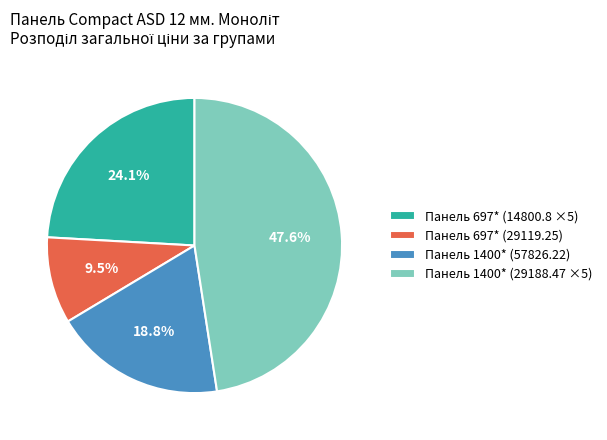

Which slice is the smallest?

Панель 697* (29119.25)